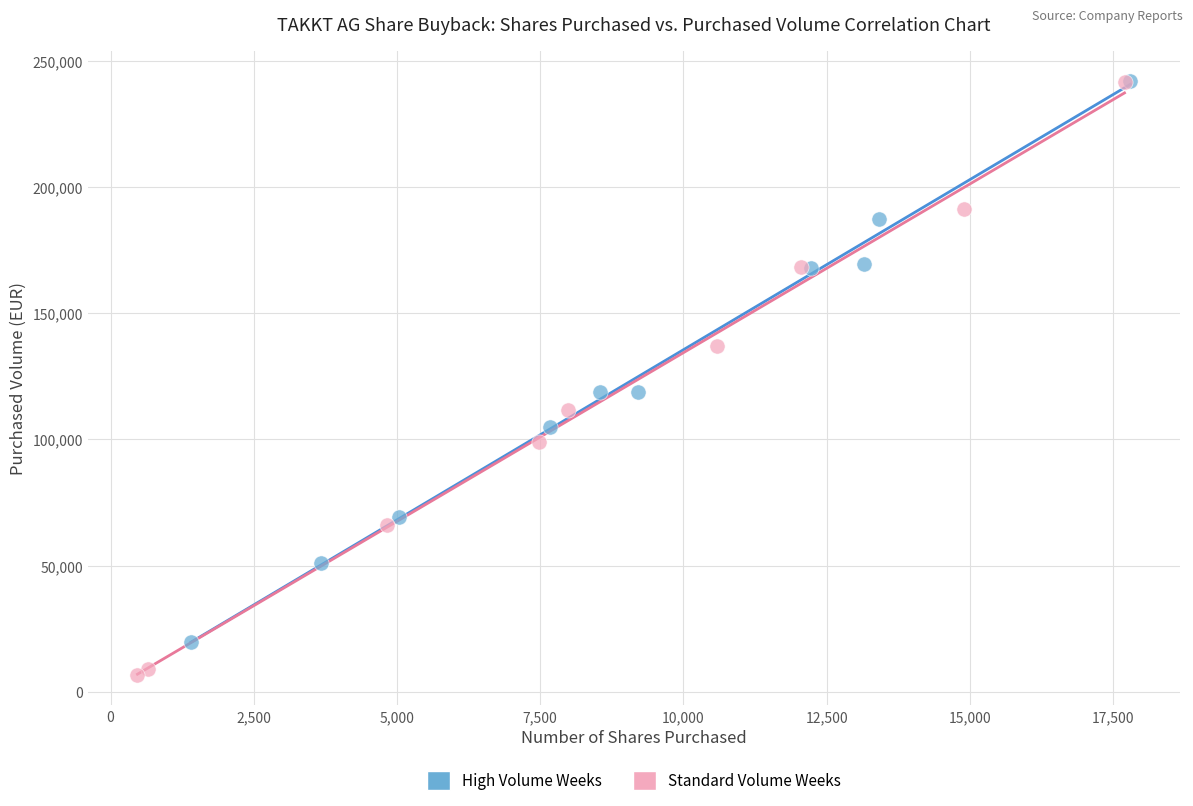

Which series contains the lowest Y value?

Standard Volume Weeks